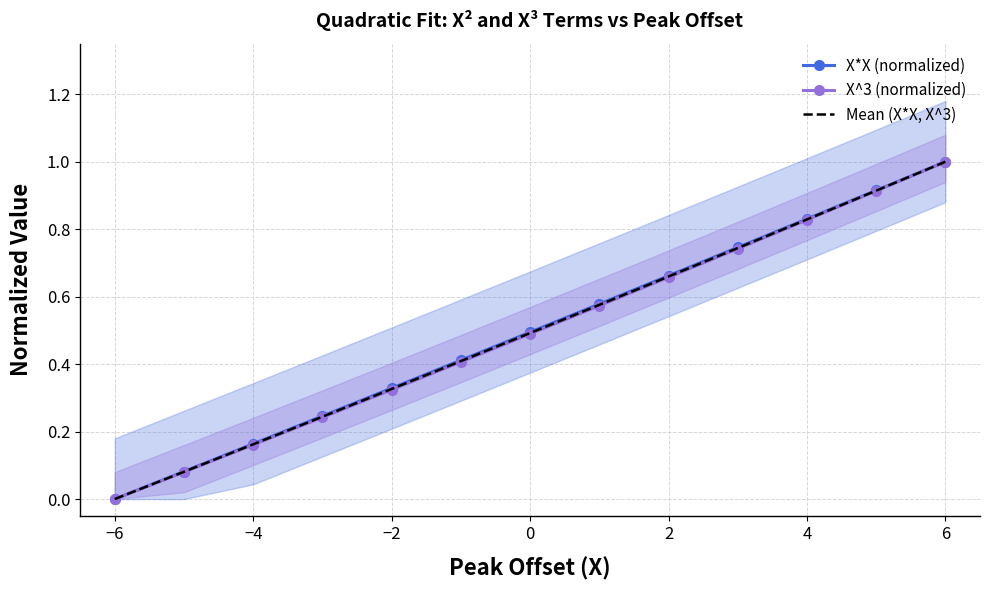

What is the difference between the maximum and minimum values in the X*X (normalized) series?

1.0